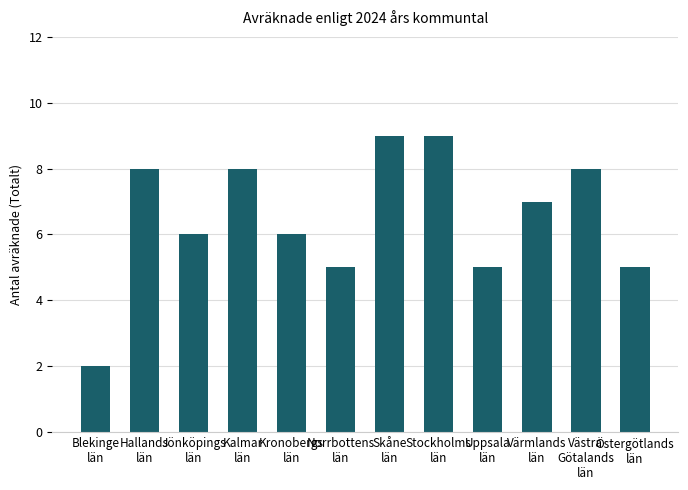

What is the sum of the values at Västra
Götalands
län and Uppsala
län?

13